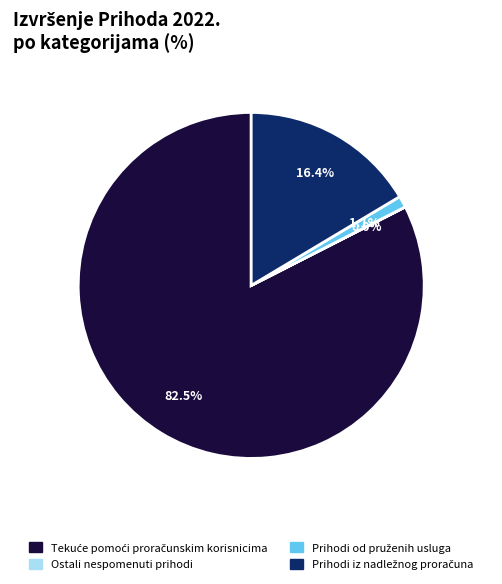

Is there any slice that represents more than half of the pie?

Yes